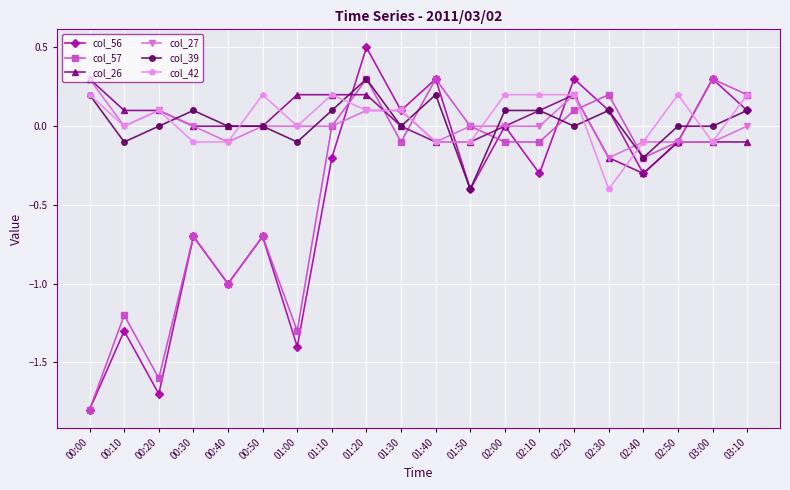

True or false: col_42 and col_27 intersect in this chart.

True